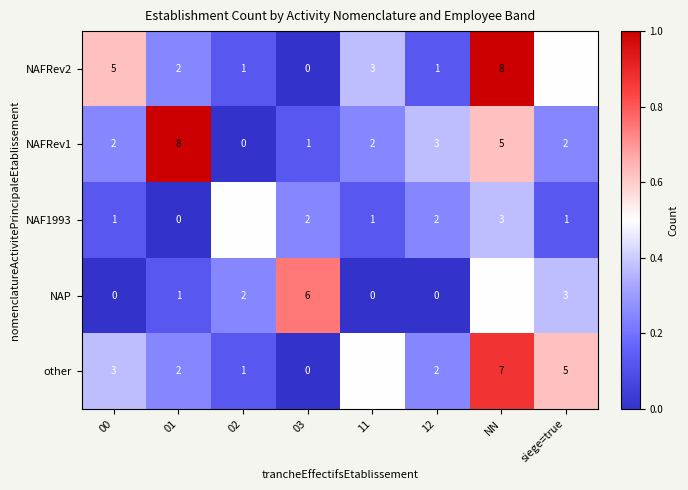

At how many categories does at least one series exceed 0?

8